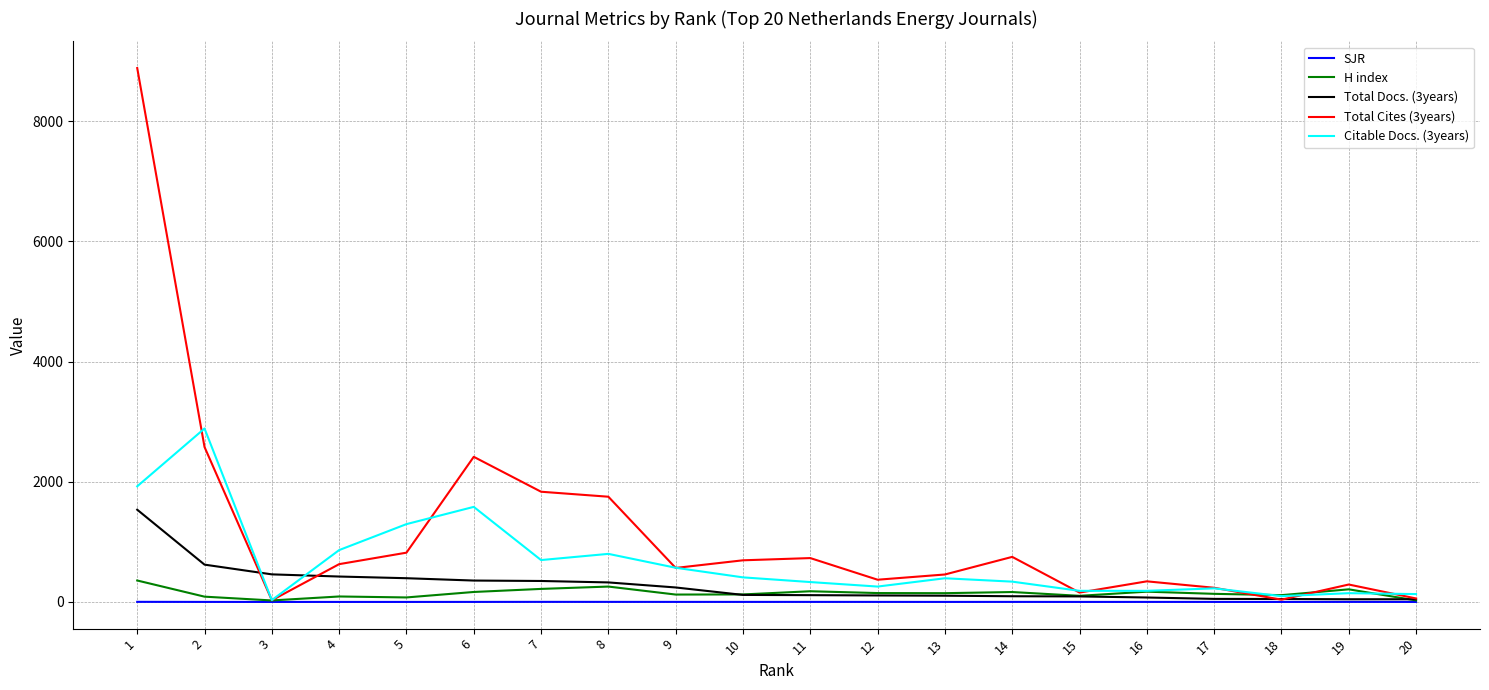

How many series are shown in this chart?

5